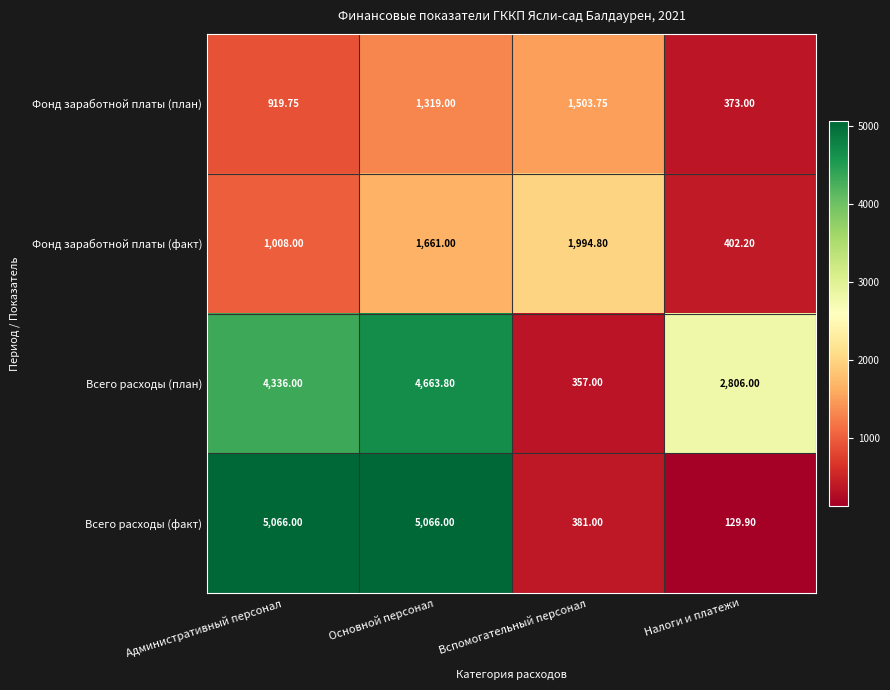

How many categories are shown in the chart?

4